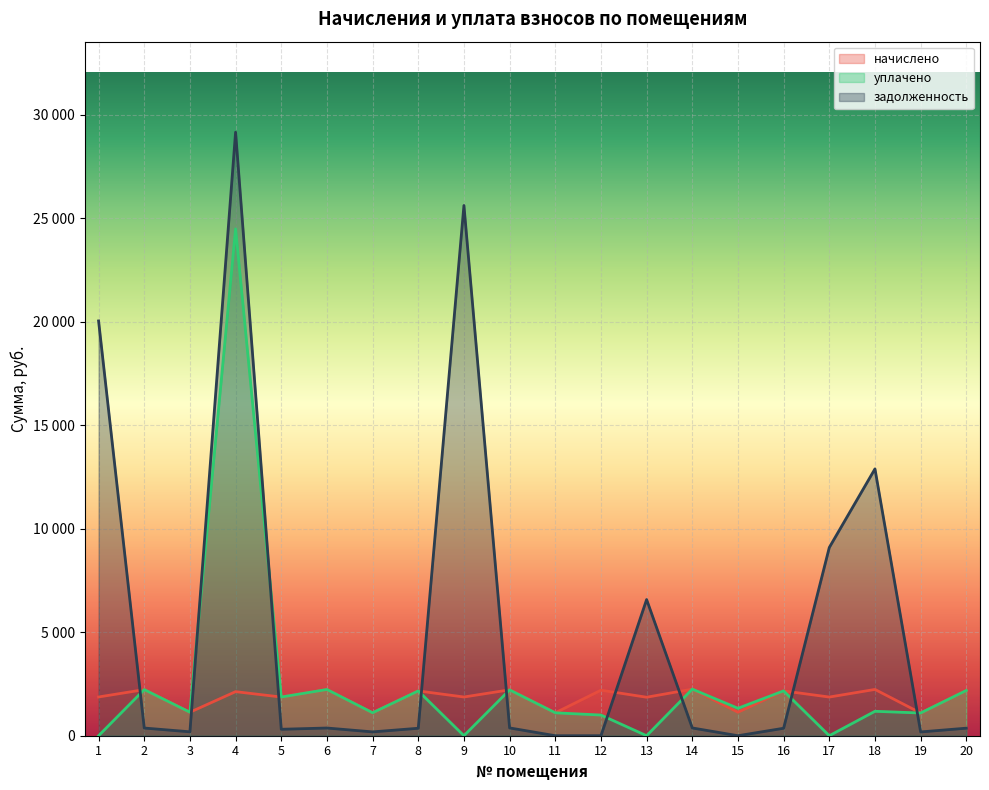

Count the number of categories in the chart.

20